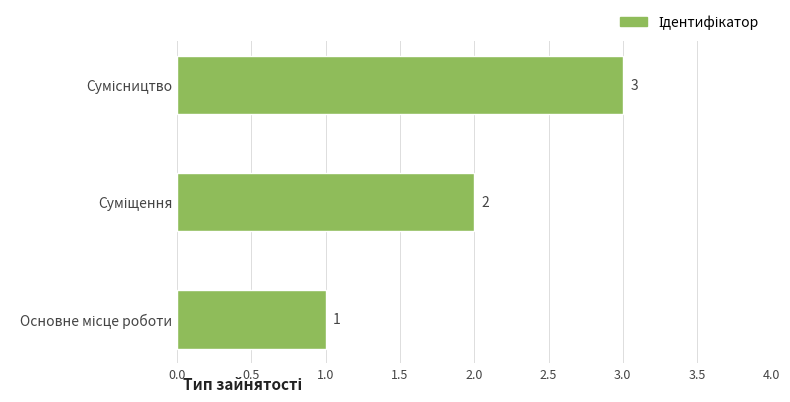

What is the maximum value shown in the chart?

3